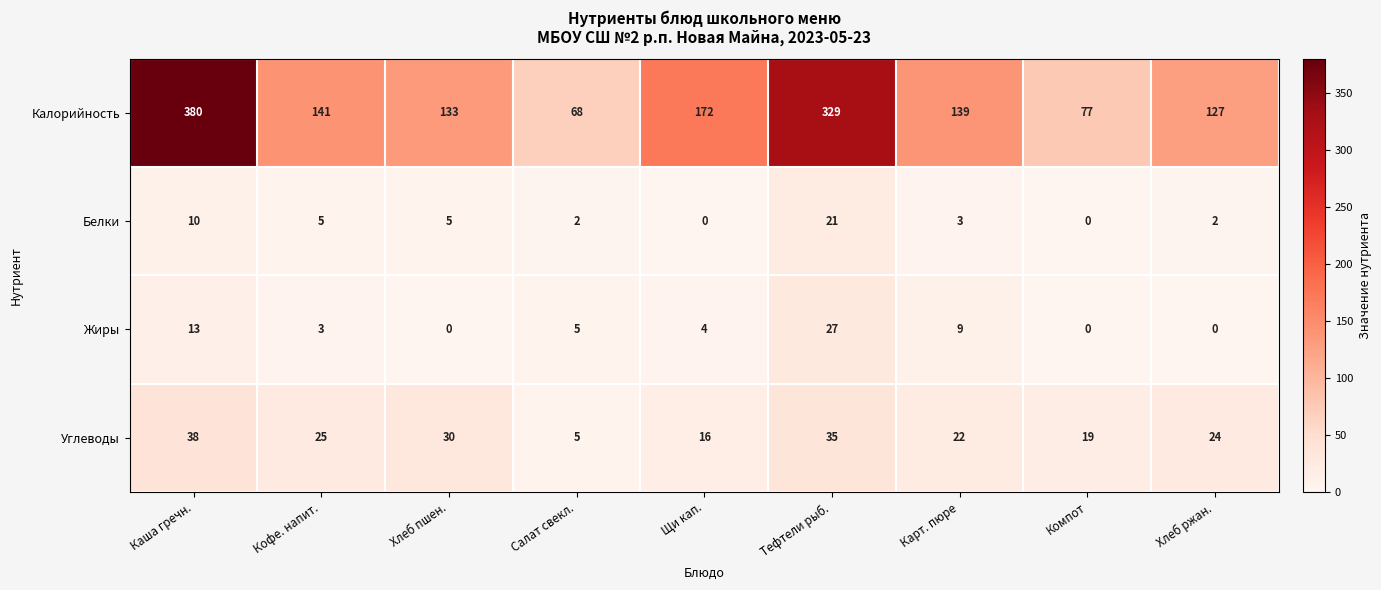

True or false: Белки has a value of 2 at Хлеб ржан..

True